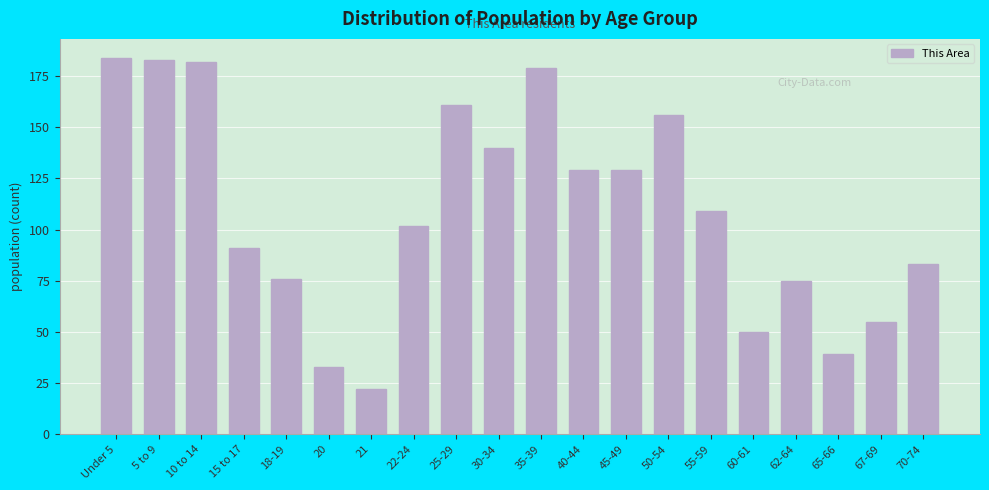

Reading left to right, list all the values displayed in this chart.

184	183	182	91	76	33	22	102	161	140	179	129	129	156	109	50	75	39	55	83